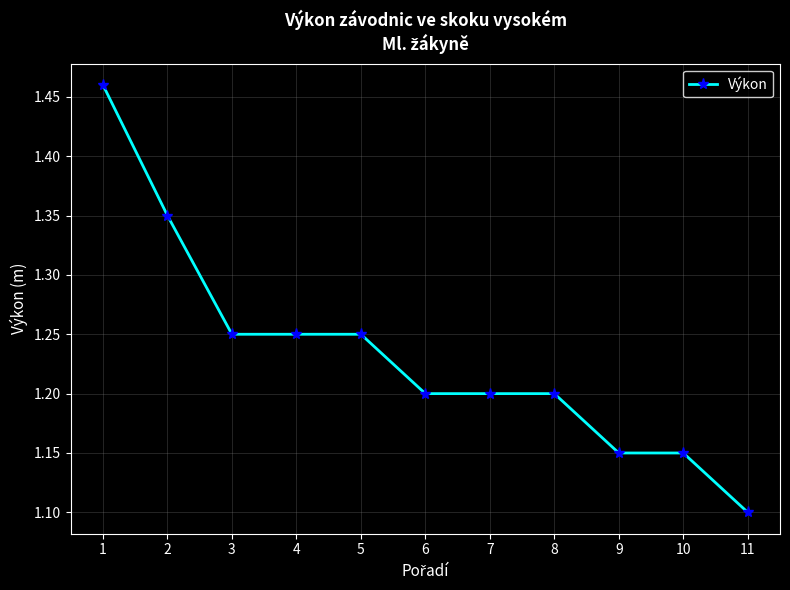

The value at 9 is 0.6. True or false?

False